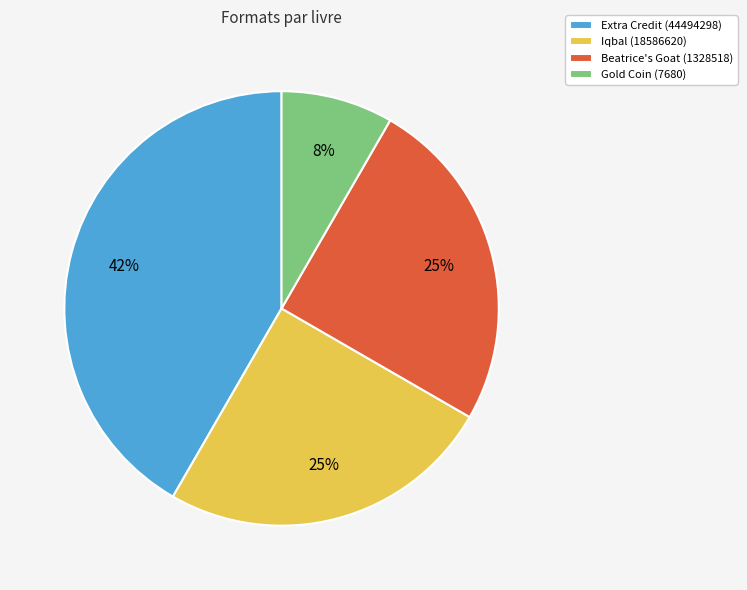

How many segments does this pie chart have?

4